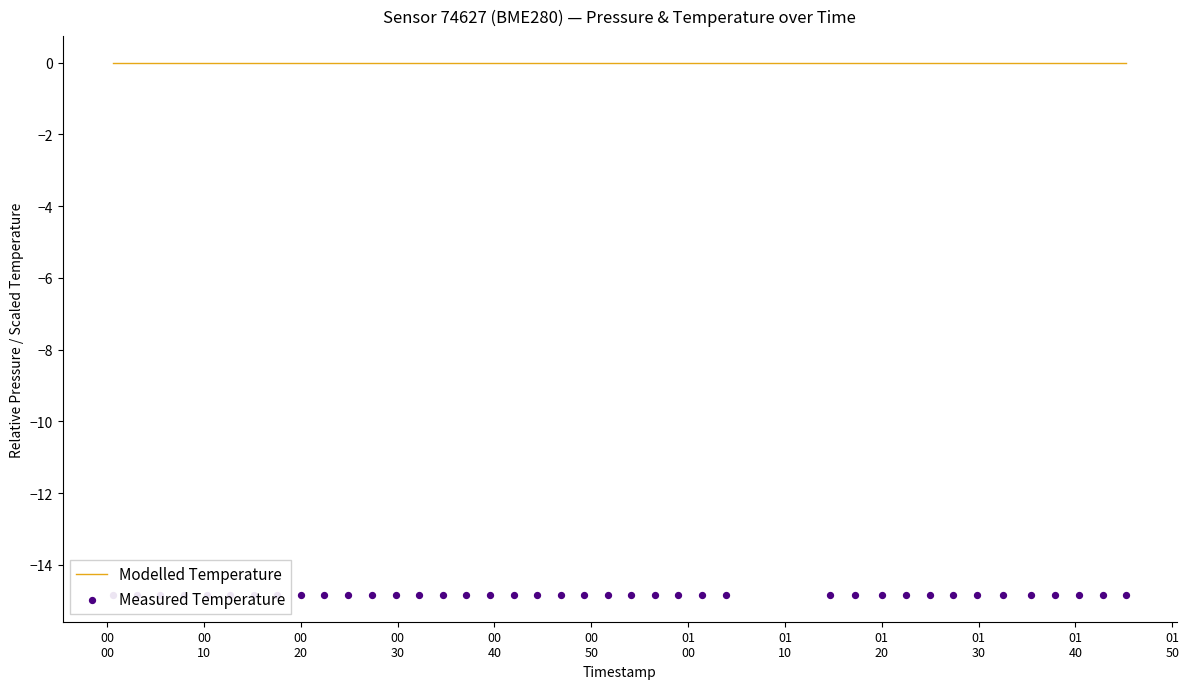

Which series has the largest total across all categories?

Modelled Temperature